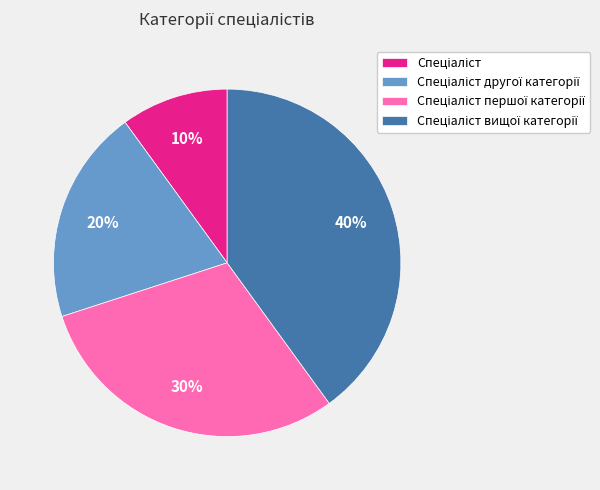

Does any single category account for the majority?

No